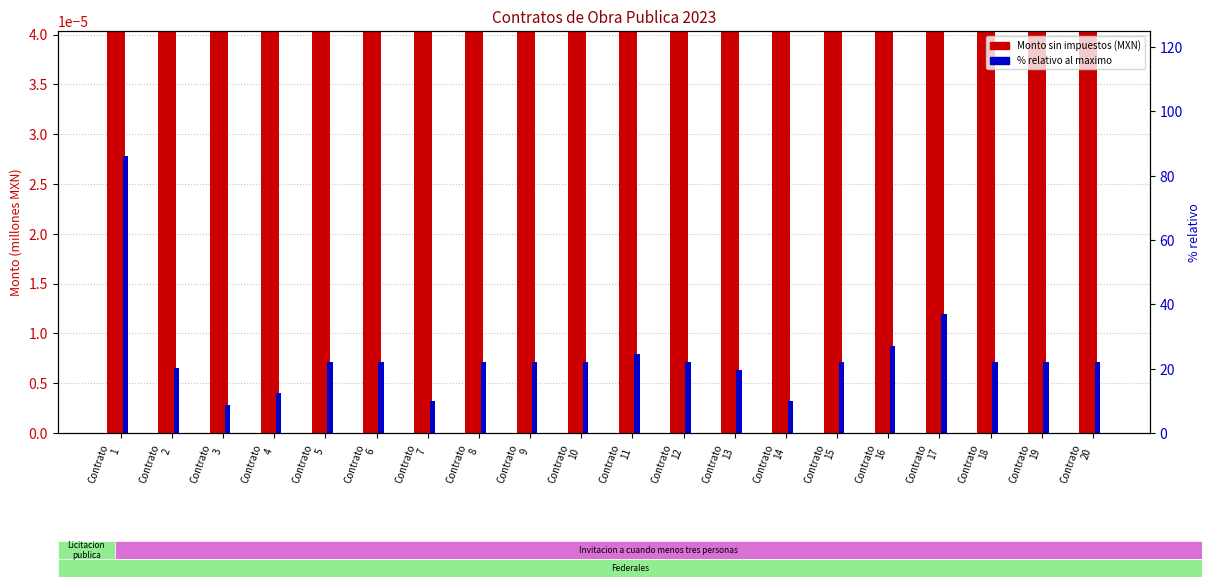

Reading left to right, transcribe all the data shown in this chart.

Monto sin impuestos (MXN): Contrato
1=29.0	Contrato
2=6.8	Contrato
3=3.0	Contrato
4=4.1	Contrato
5=7.5	Contrato
6=7.4	Contrato
7=3.3	Contrato
8=7.4	Contrato
9=7.5	Contrato
10=7.5	Contrato
11=8.3	Contrato
12=7.4	Contrato
13=6.6	Contrato
14=3.3	Contrato
15=7.5	Contrato
16=9.1	Contrato
17=12.4	Contrato
18=7.5	Contrato
19=7.5	Contrato
20=7.5
% relativo al maximo: Contrato
1=86.2	Contrato
2=20.3	Contrato
3=8.8	Contrato
4=12.3	Contrato
5=22.2	Contrato
6=22.1	Contrato
7=9.8	Contrato
8=22.1	Contrato
9=22.2	Contrato
10=22.2	Contrato
11=24.6	Contrato
12=22.2	Contrato
13=19.7	Contrato
14=9.8	Contrato
15=22.2	Contrato
16=27.1	Contrato
17=37.0	Contrato
18=22.2	Contrato
19=22.2	Contrato
20=22.2